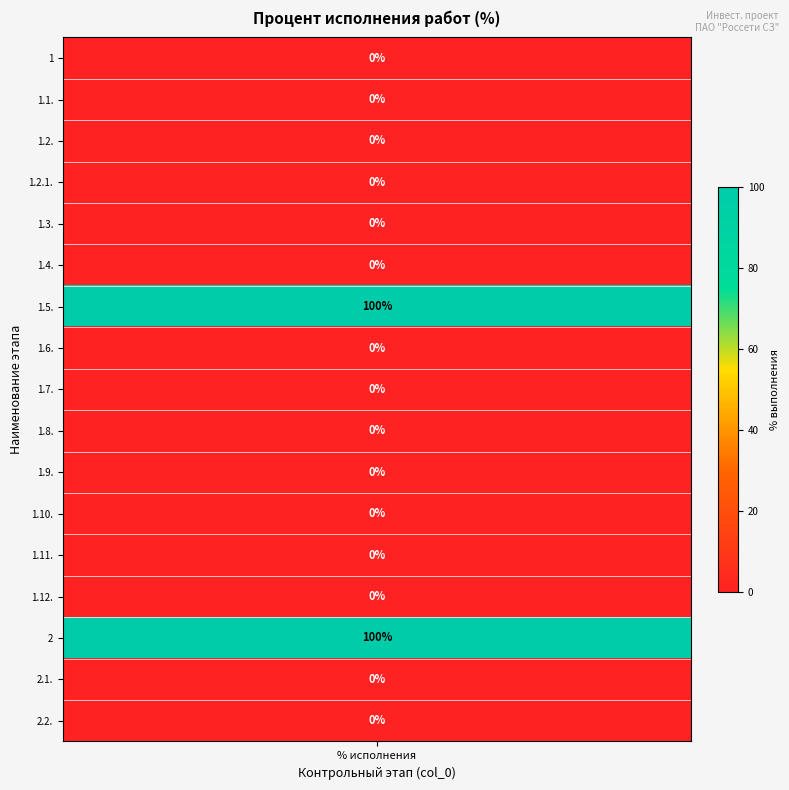

What is the difference between the maximum and minimum values?

100